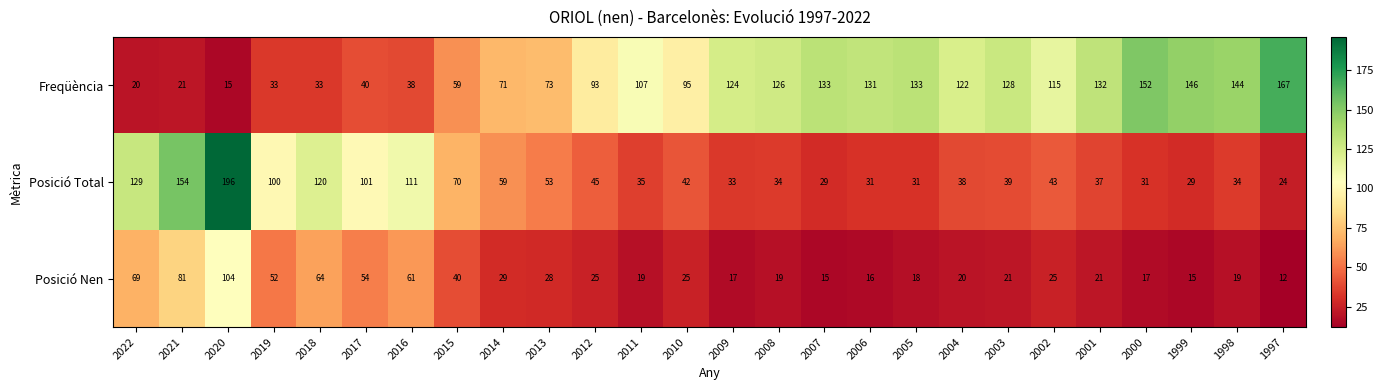

What is the difference between the Posició Total values at 2022 and 2004?

91